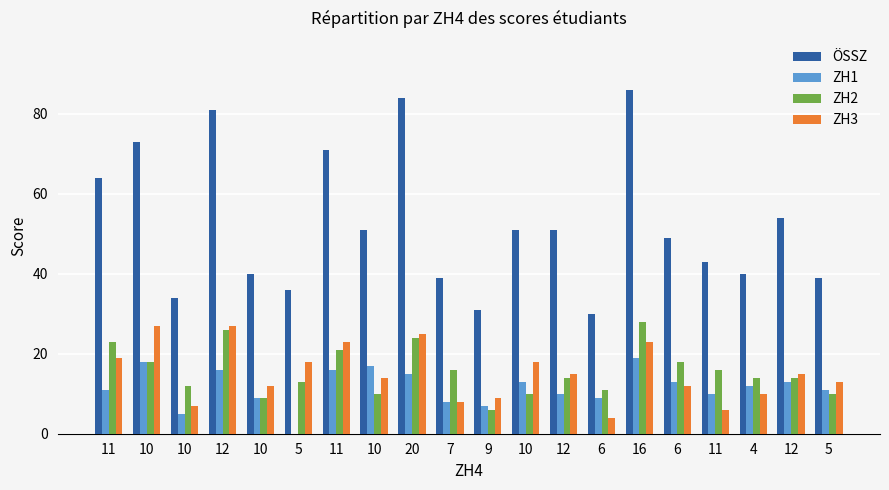

How many series are shown in this chart?

4